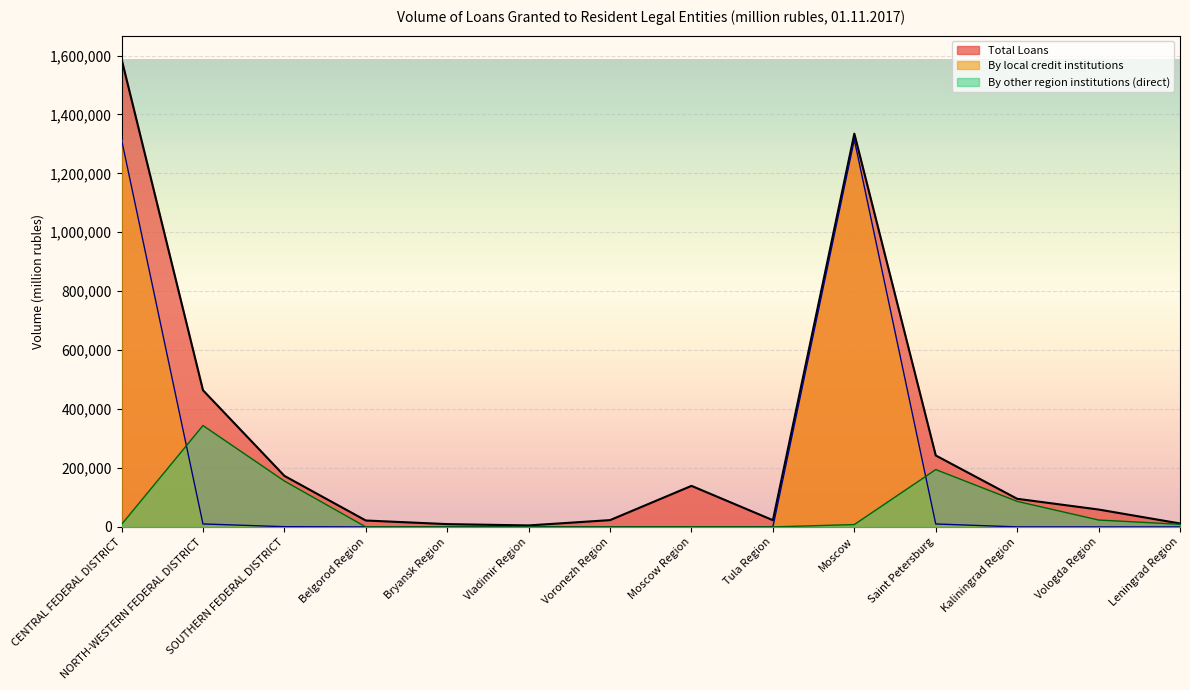

What value does the Total Loans series have at Vladimir Region, to the nearest 50?

5050